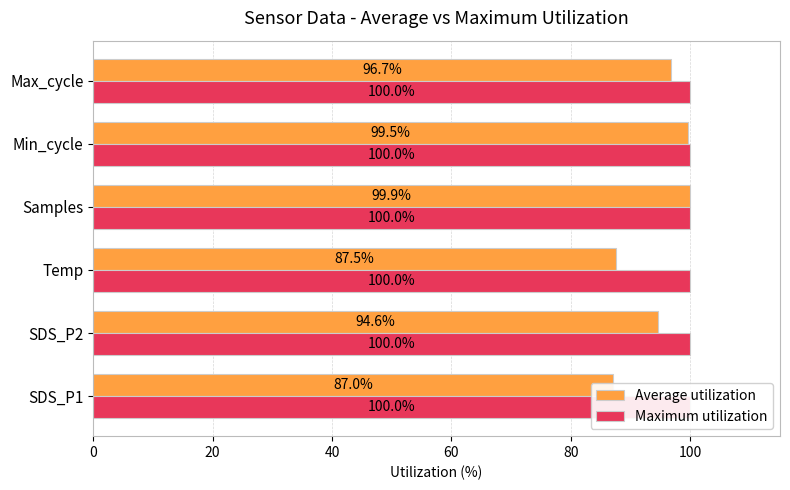

At how many categories does at least one series exceed 50?

6